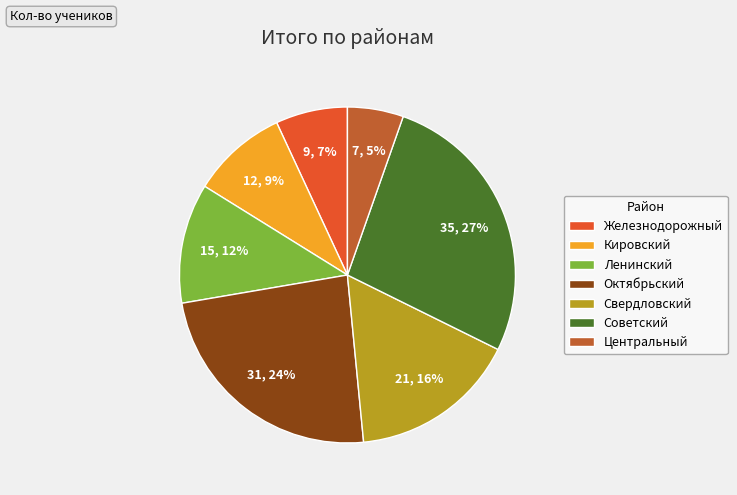

Rank the categories by value from lowest to highest.

Центральный, Железнодорожный, Кировский, Ленинский, Свердловский, Октябрьский, Советский